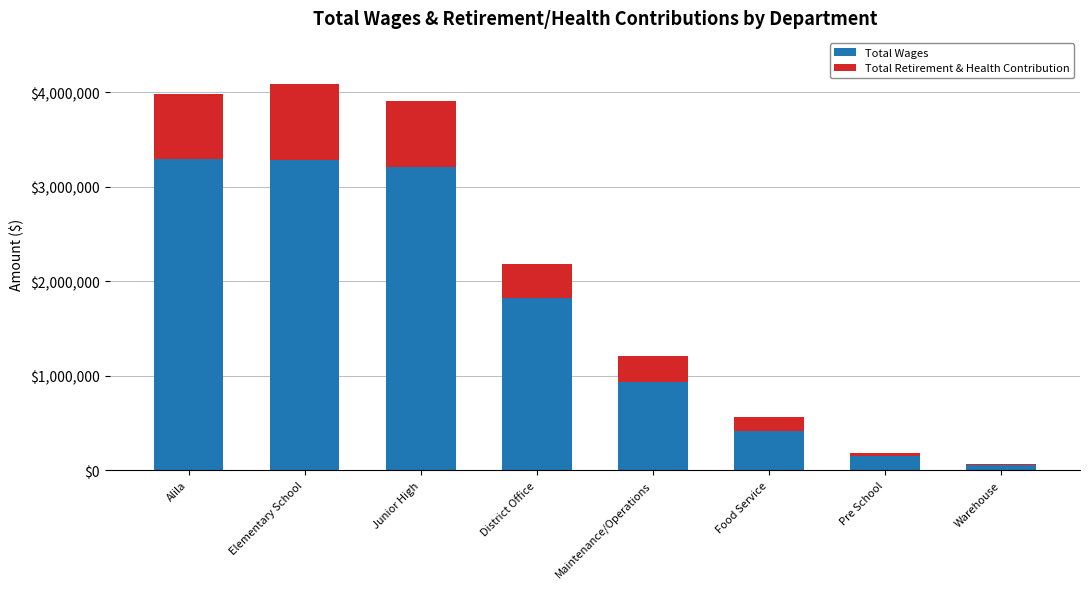

What is the highest value of the Total Wages series?

3292916